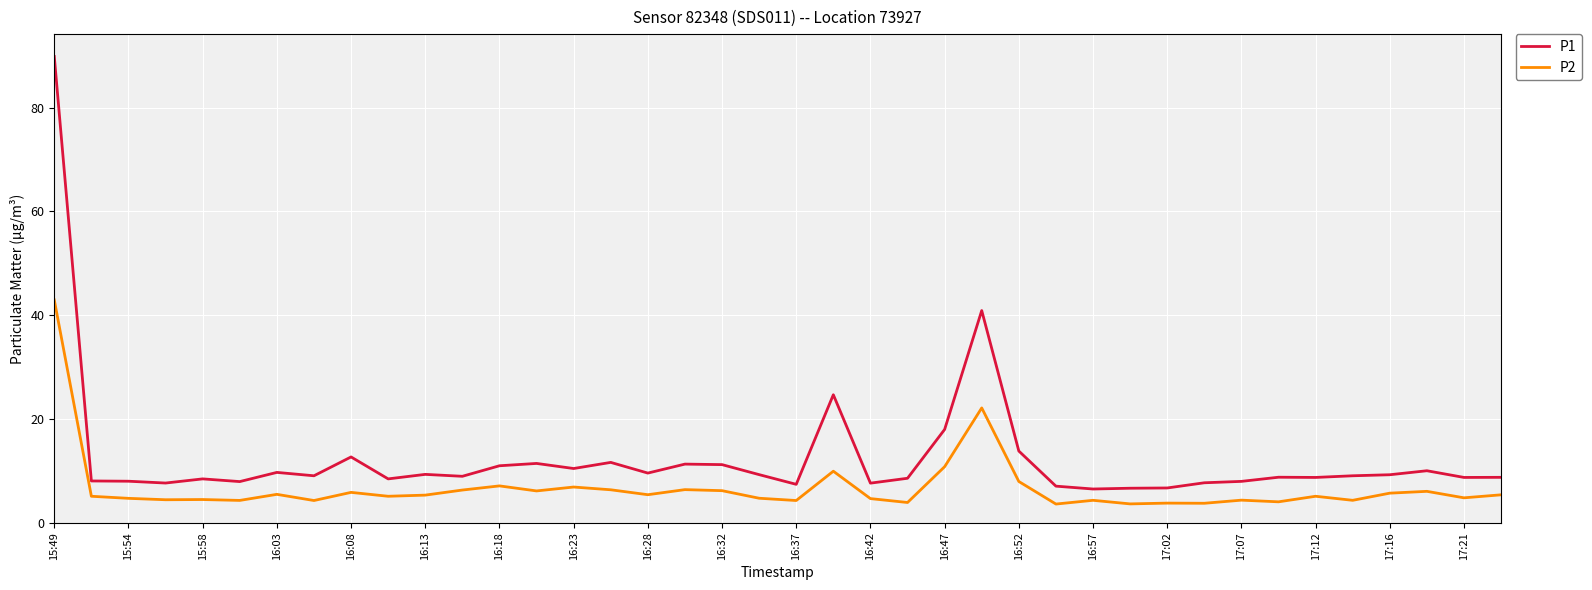

What is the greatest value displayed?

89.9